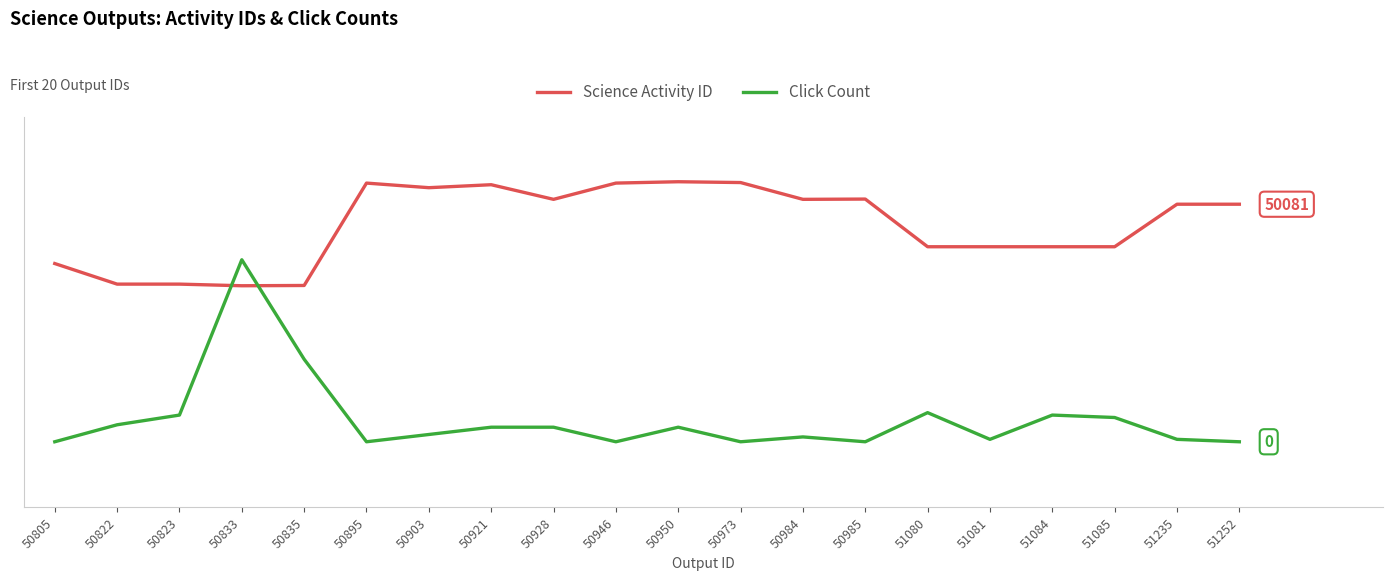

Where is the first local maximum for Click Count?

50833